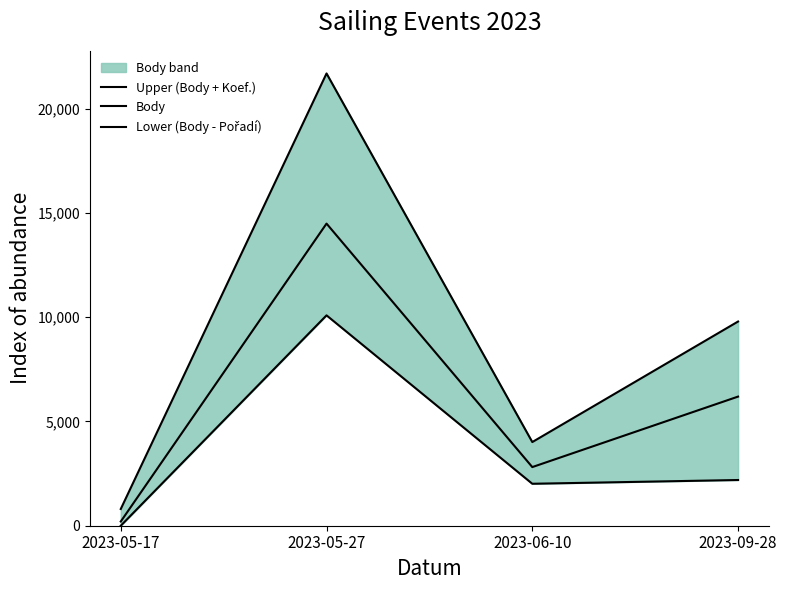

Reading left to right, transcribe all the data shown in this chart.

Upper (Body + Koef.): 802	21688	4012	9792
Body: 202	14488	2812	6192
Lower (Body - Pořadí): 0	10088	2012	2192